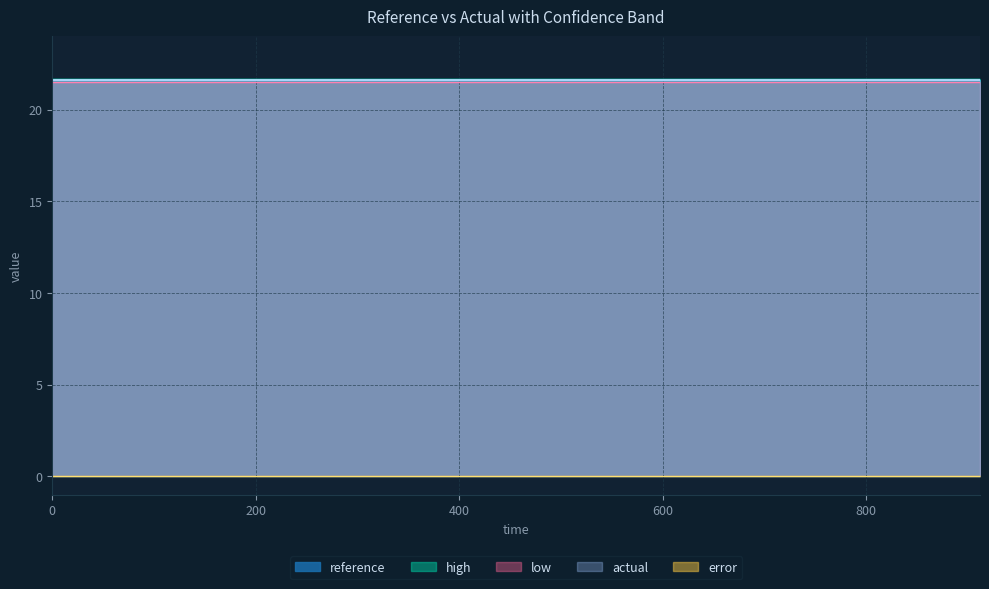

How many categories are shown in the chart?

20